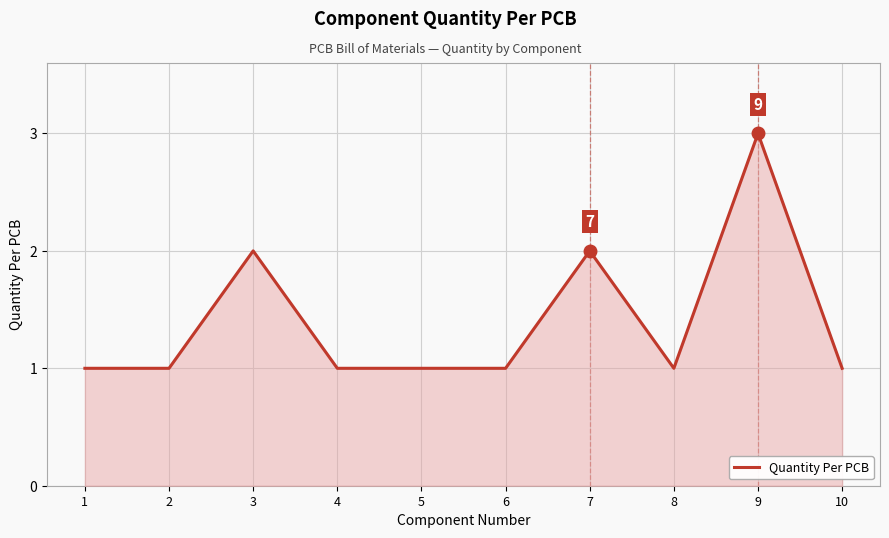

Which has a higher value, 2 or 7?

7